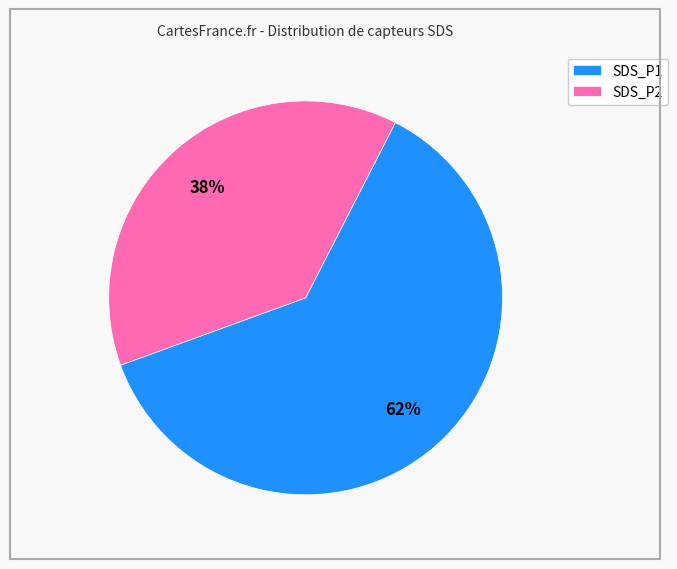

Which slice is the smallest?

SDS_P2